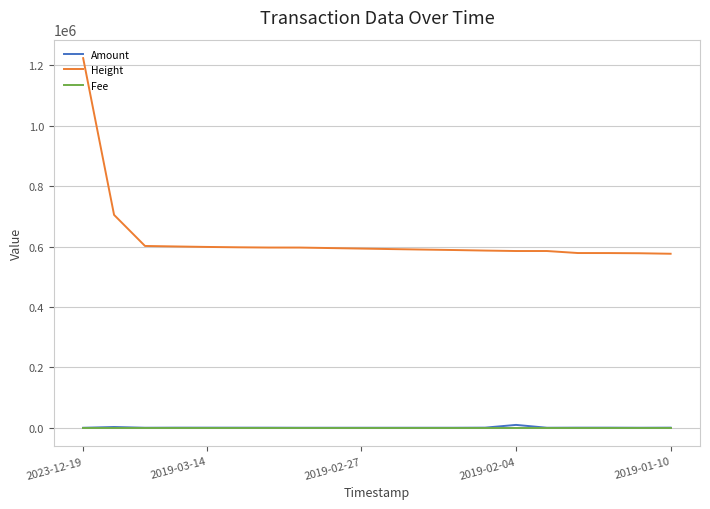

Which series has the largest total across all categories?

Height